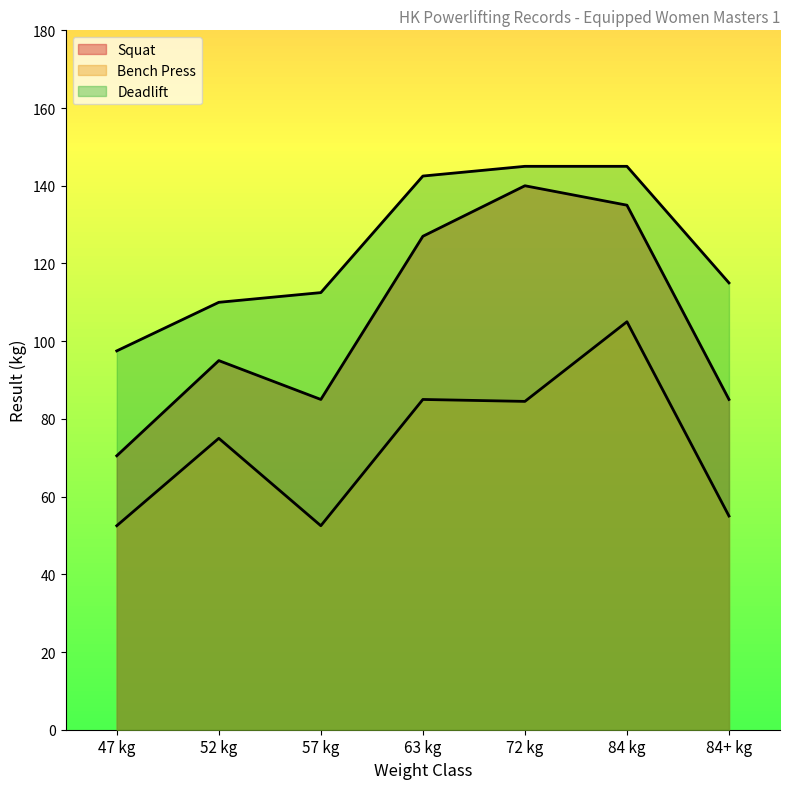

Is the value of Deadlift at 47 kg greater than the value of Bench Press at 84+ kg?

Yes